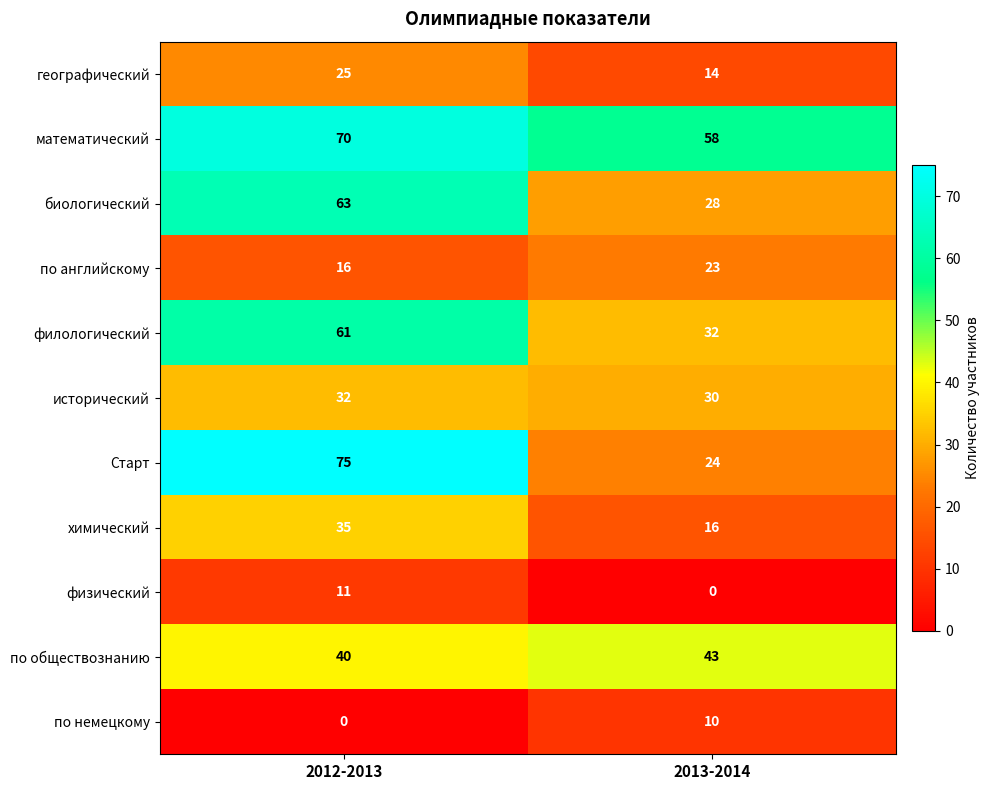

Where is биологический nearest to the value 45?

2013-2014